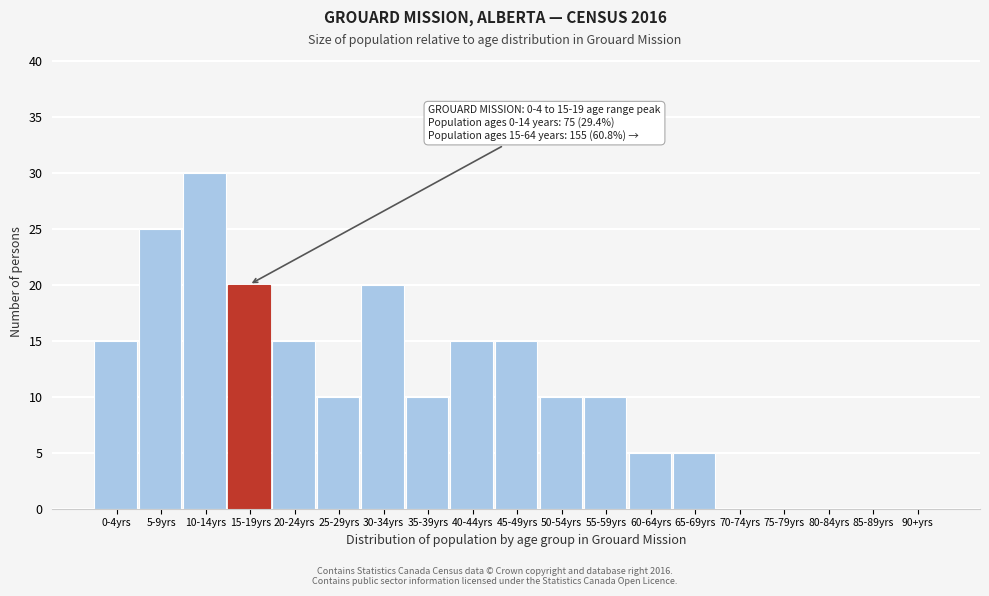

Reading left to right, transcribe all the data shown in this chart.

0-4yrs=15	5-9yrs=25	10-14yrs=30	15-19yrs=20	20-24yrs=15	25-29yrs=10	30-34yrs=20	35-39yrs=10	40-44yrs=15	45-49yrs=15	50-54yrs=10	55-59yrs=10	60-64yrs=5	65-69yrs=5	70-74yrs=0	75-79yrs=0	80-84yrs=0	85-89yrs=0	90+yrs=0